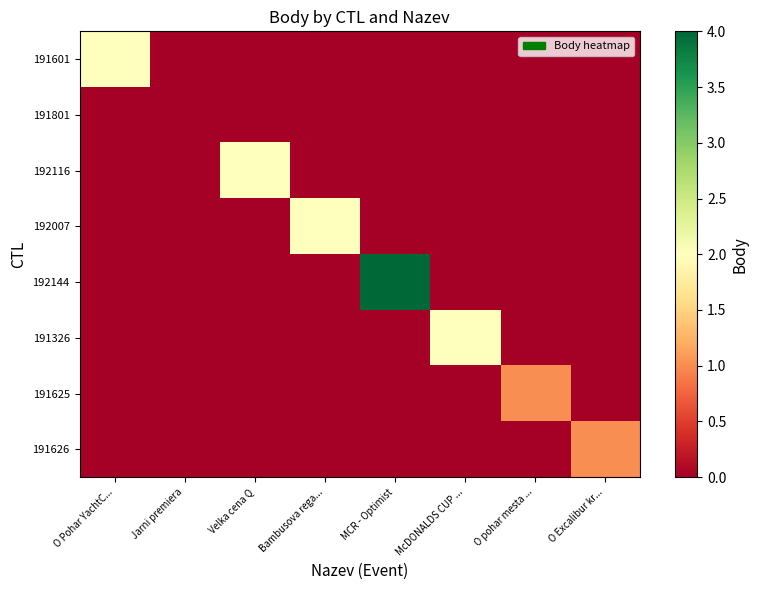

At how many categories does at least one series exceed 3?

1